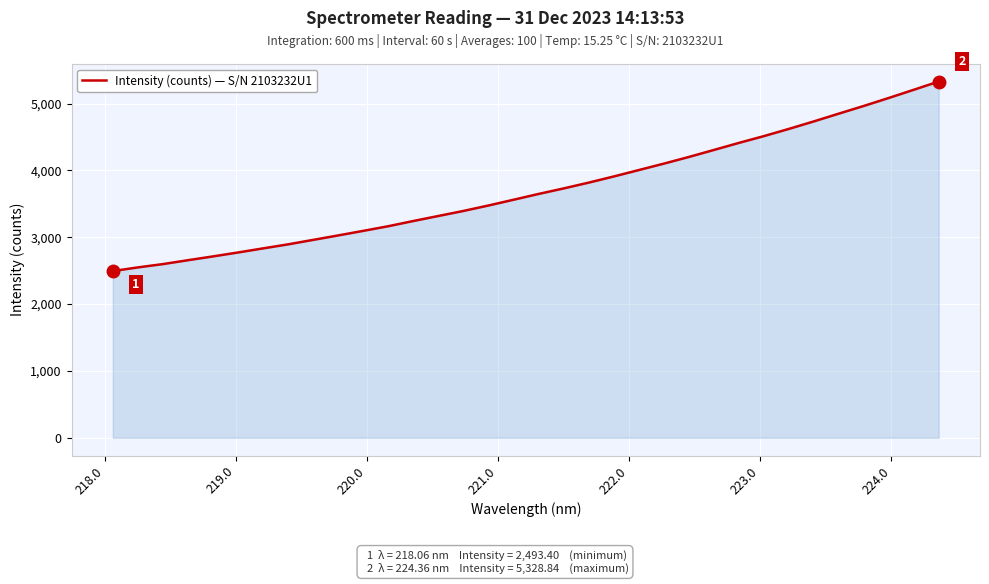

What is the smallest value displayed?

2493.4